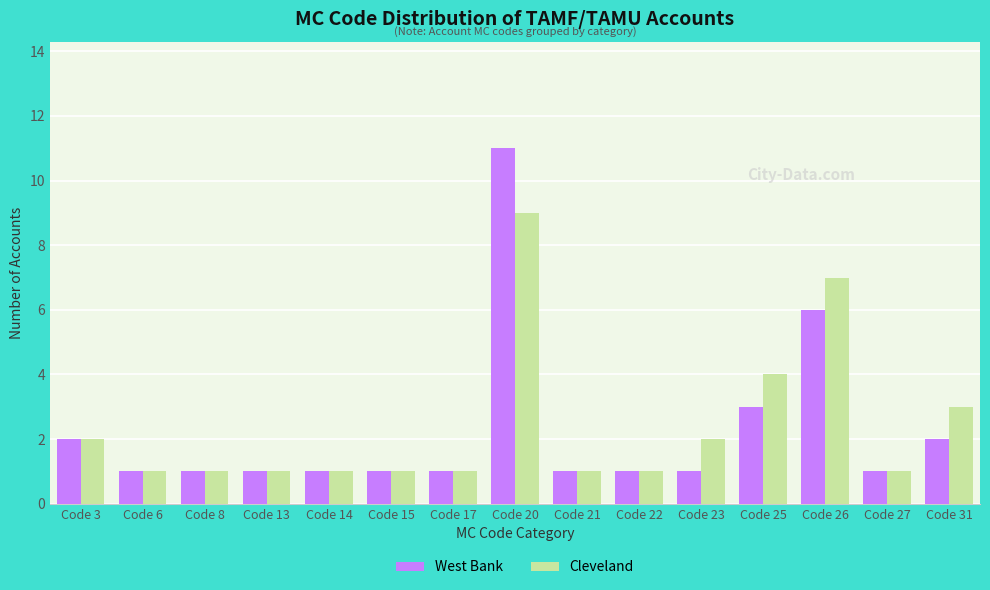

At which category is the sum across all series the highest?

Code 20